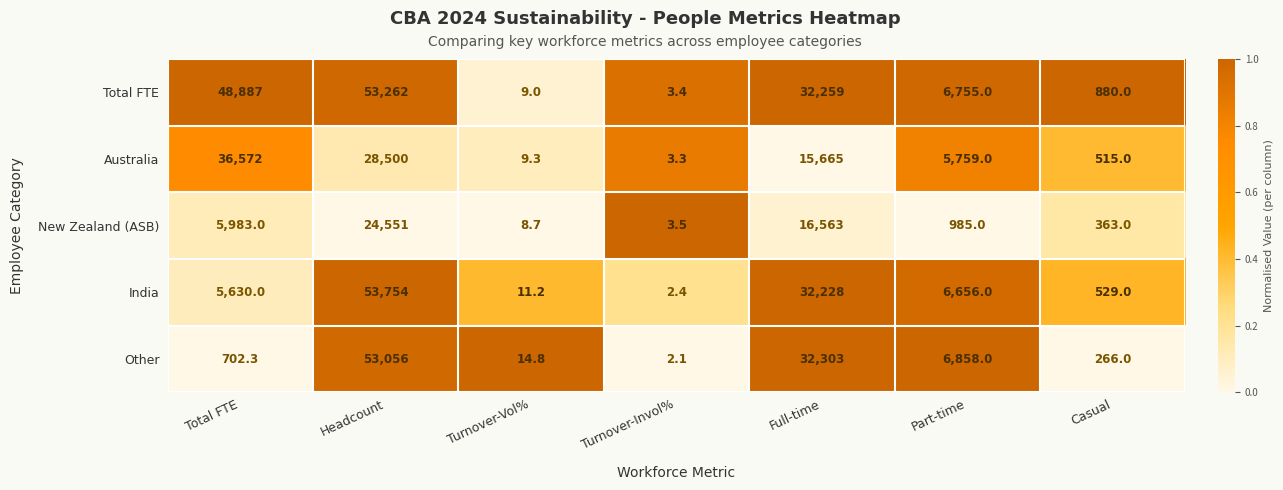

What is the difference between the Total FTE values at Turnover-Invol% and Full-time?

32255.6